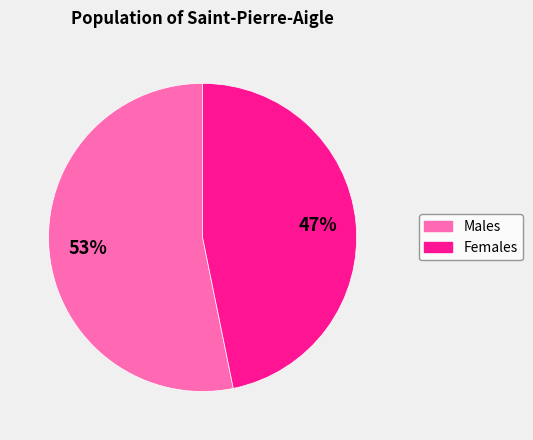

Is there a majority slice in this chart?

Yes